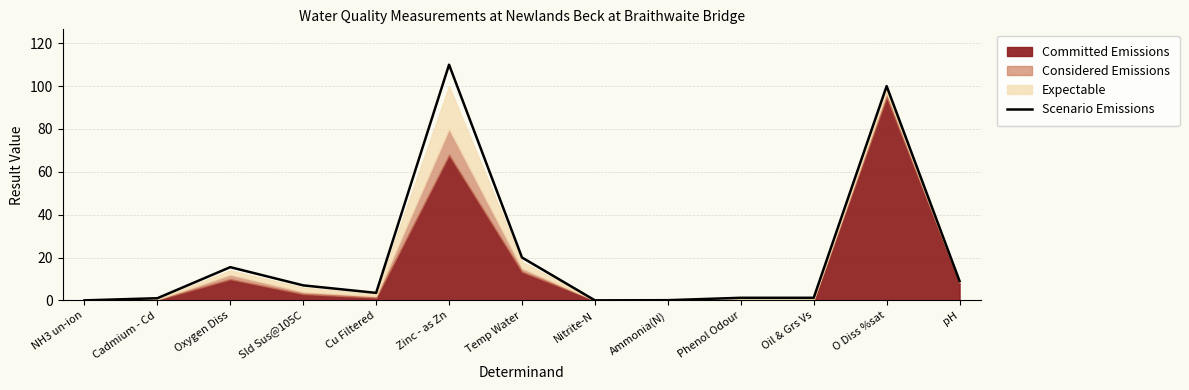

Reading left to right, extract all data points from this chart.

NH3 un-ion=0.0	Cadmium - Cd=1.0	Oxygen Diss=15.5	Sld Sus@105C=7.0	Cu Filtered=3.5	Zinc - as Zn=110.0	Temp Water=20.0	Nitrite-N=0.0	Ammonia(N)=0.1	Phenol Odour=1.2	Oil & Grs Vs=1.2	O Diss %sat=100.0	pH=9.0